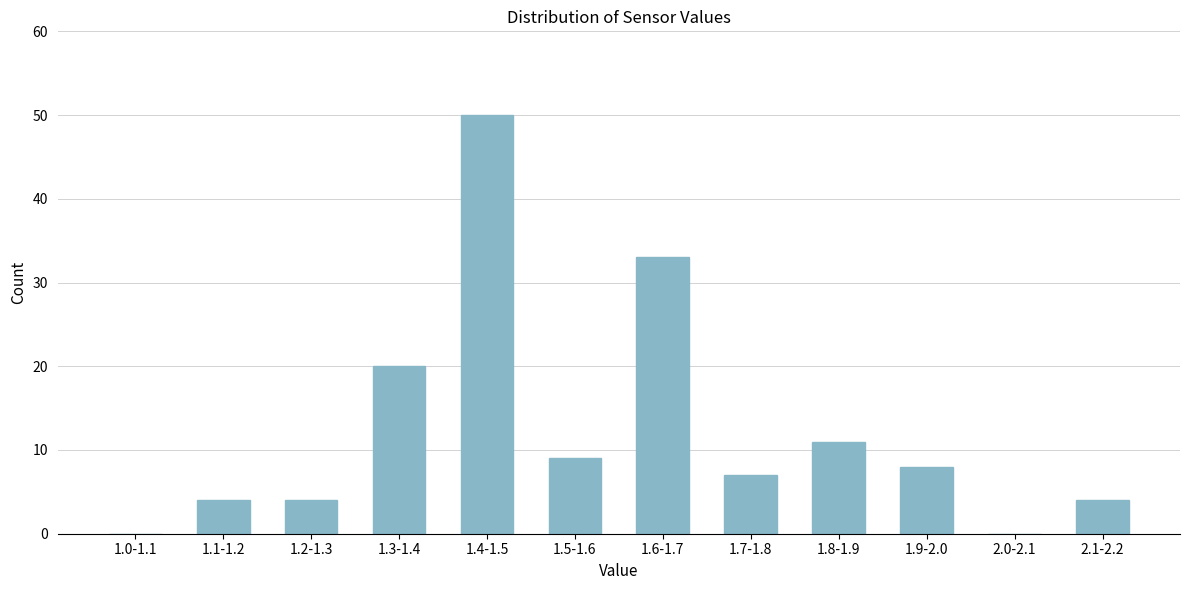

Reading left to right, list all the values displayed in this chart.

1.0-1.1=0	1.1-1.2=4	1.2-1.3=4	1.3-1.4=20	1.4-1.5=50	1.5-1.6=9	1.6-1.7=33	1.7-1.8=7	1.8-1.9=11	1.9-2.0=8	2.0-2.1=0	2.1-2.2=4